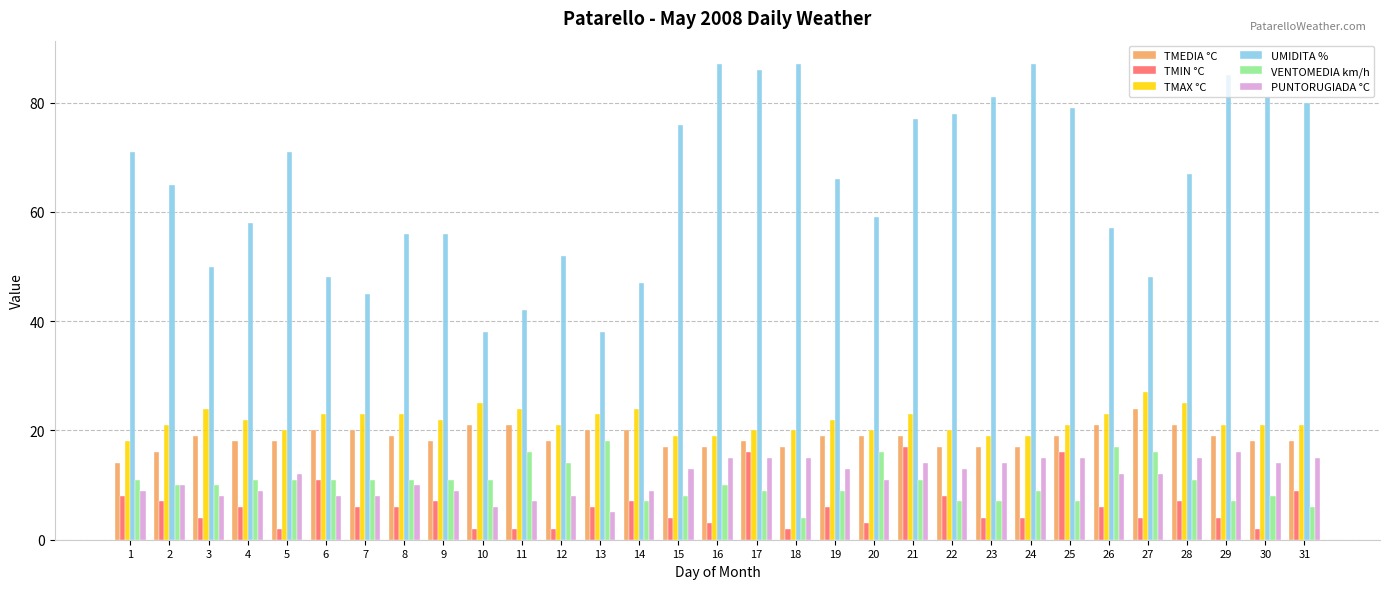

How many data points in UMIDITA % are less than 66?

15